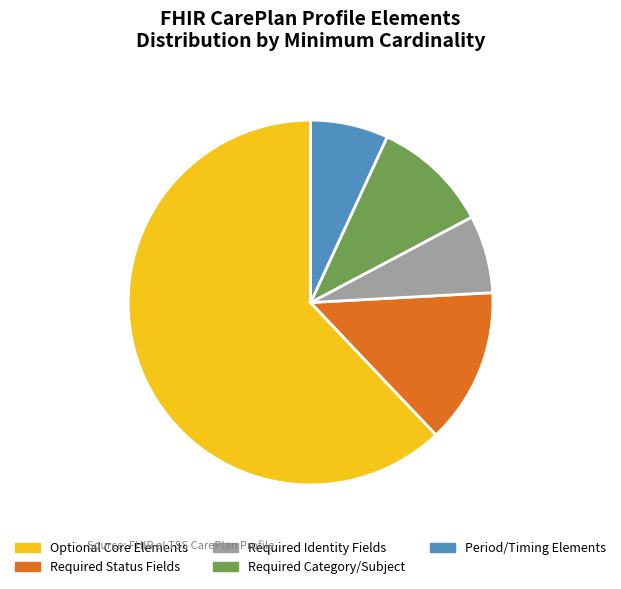

Is it true that Optional Core Elements is 62% of the pie?

True